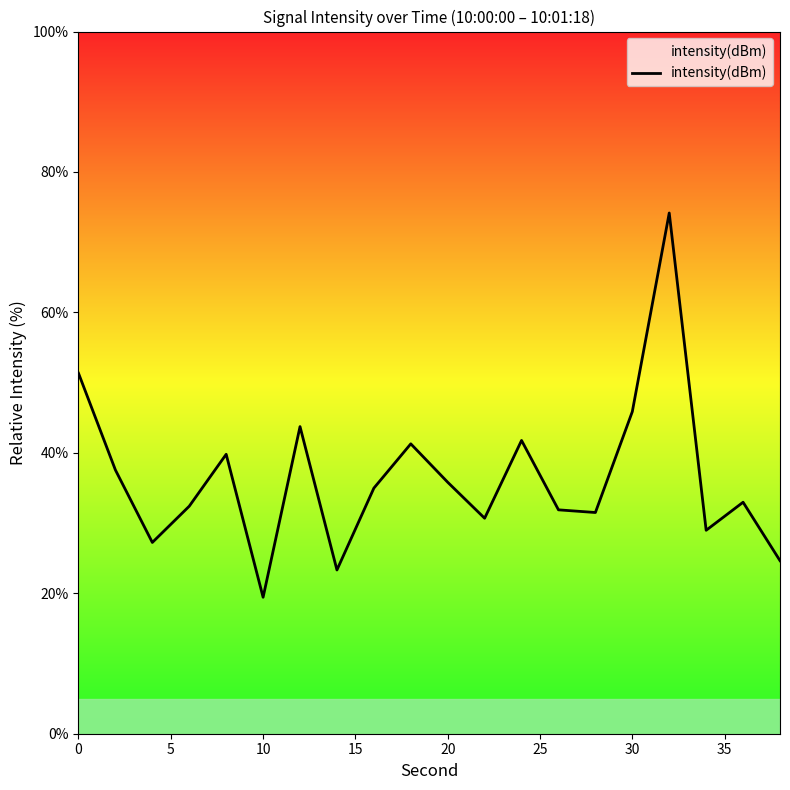

What is the minimum value shown in the chart?

19.4